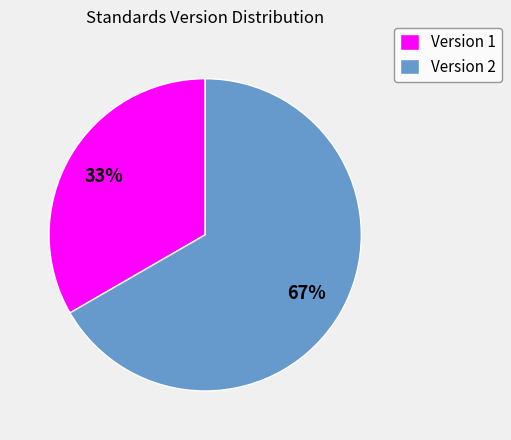

Between Version 1 and Version 2, which is larger?

Version 2